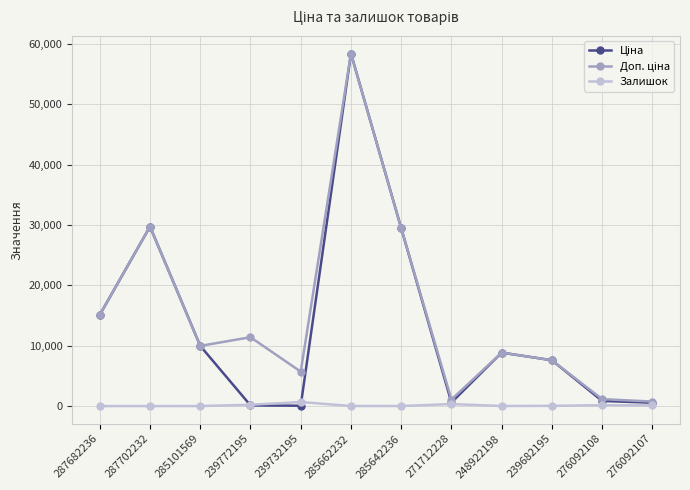

Which label corresponds to the largest value in the chart?

285662232